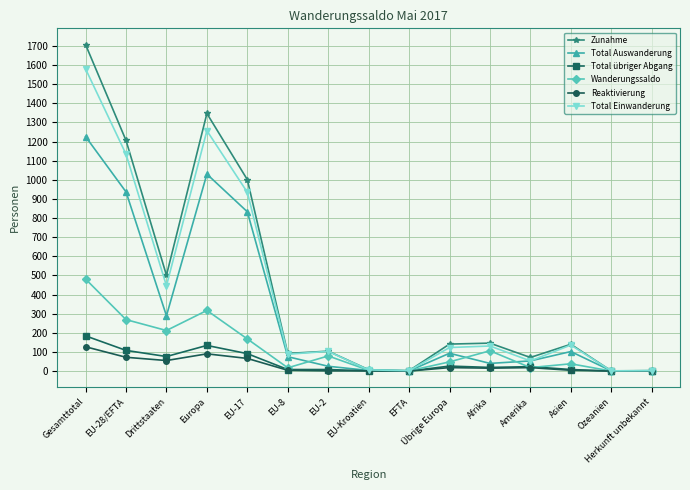

In Total Auswanderung, how many points are lower than both neighbors (excluding endpoints)?

3